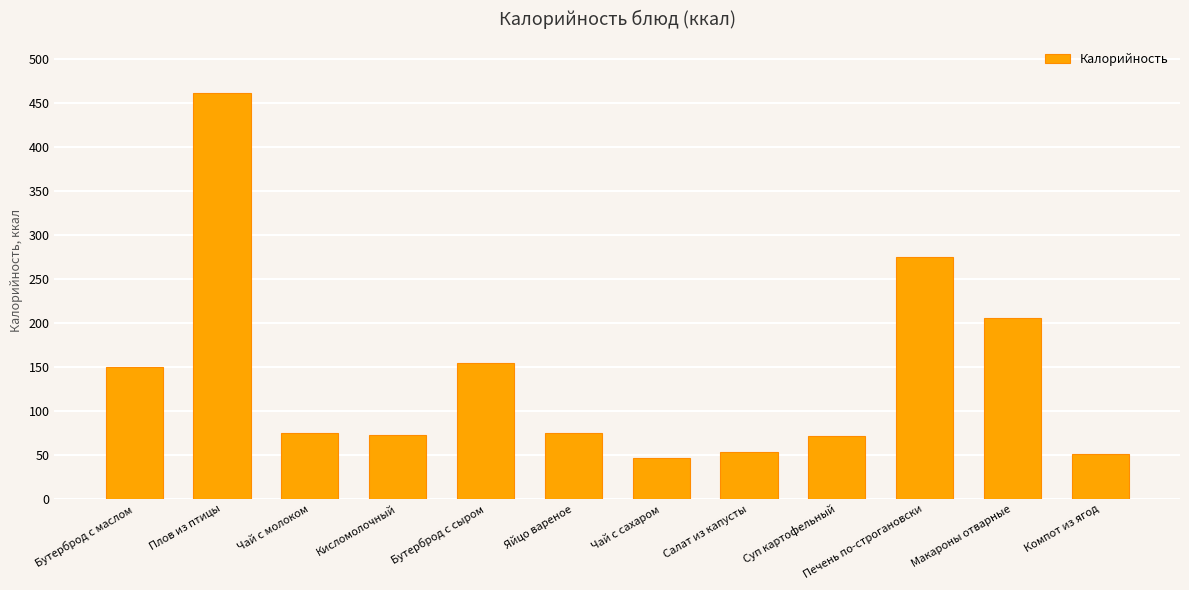

How many data points does each series have?

12